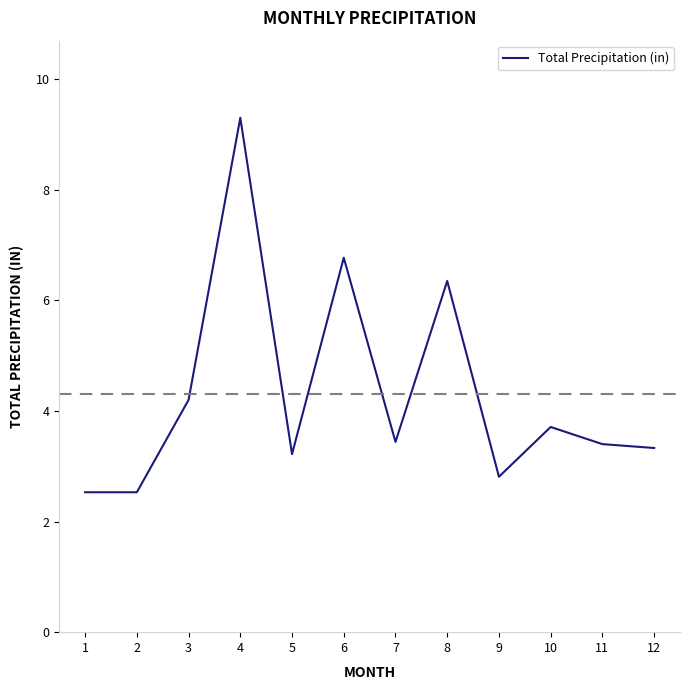

What is the change in value from 3 to 5?

-1.0